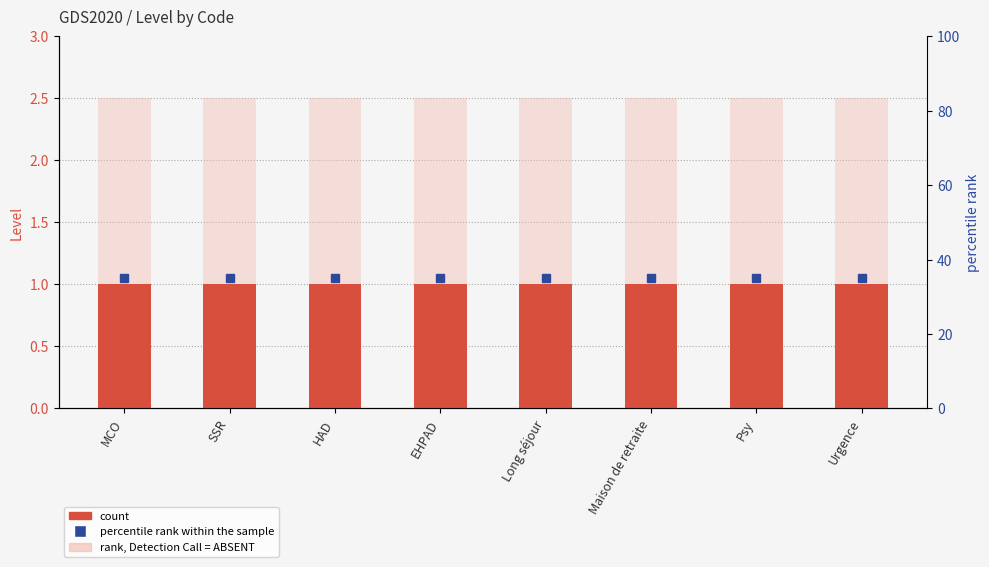

How many bars are there in total?

16